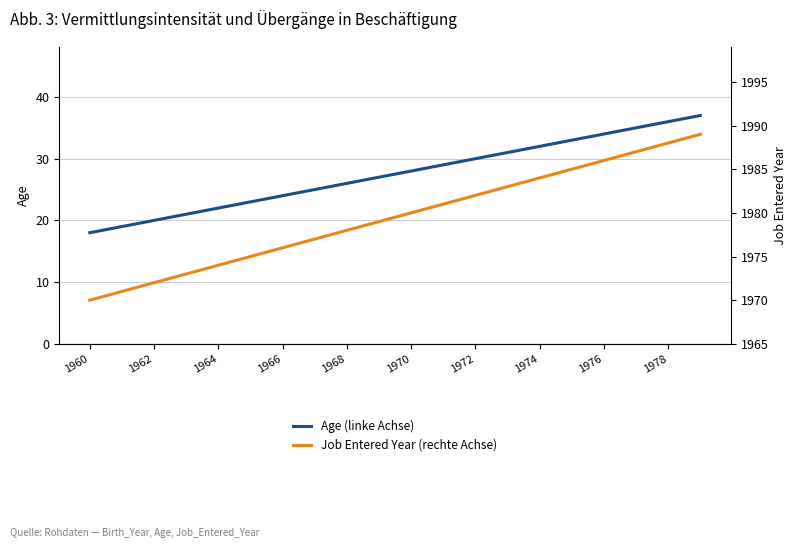

True or false: Age (linke Achse) has more than 1 points higher than both neighbors.

False